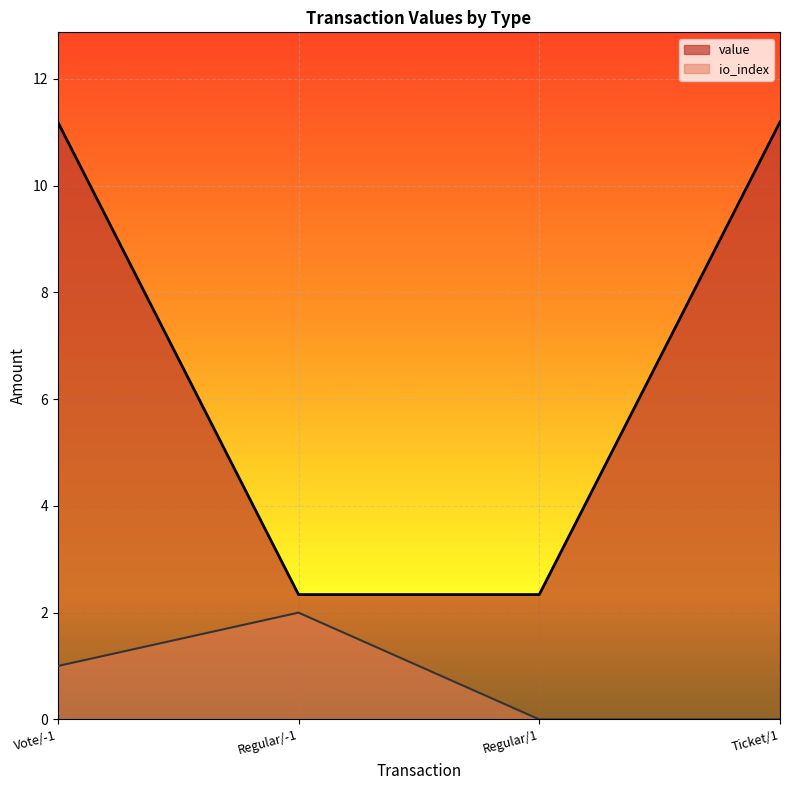

What is the total value across all series at Regular/-1?

4.3